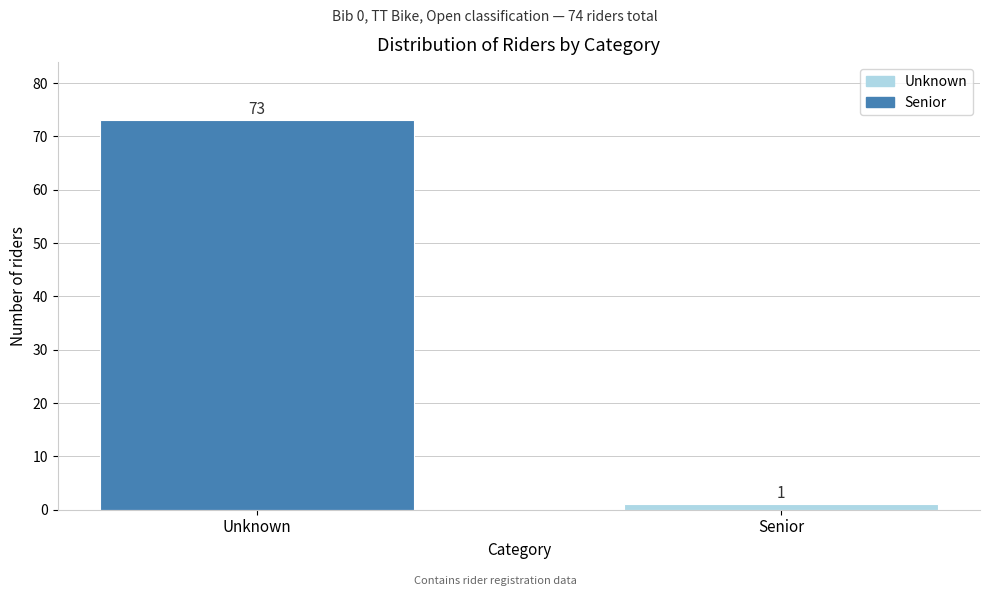

Reading right to left, list all the values displayed in this chart.

Senior=1	Unknown=73